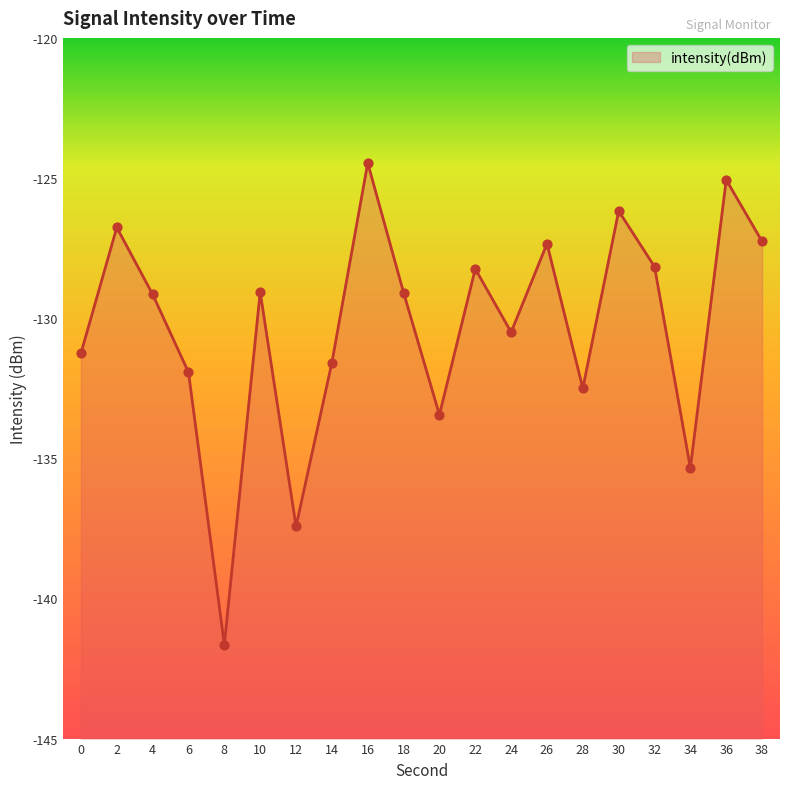

What is the change in value from 12 to 32?

+9.3